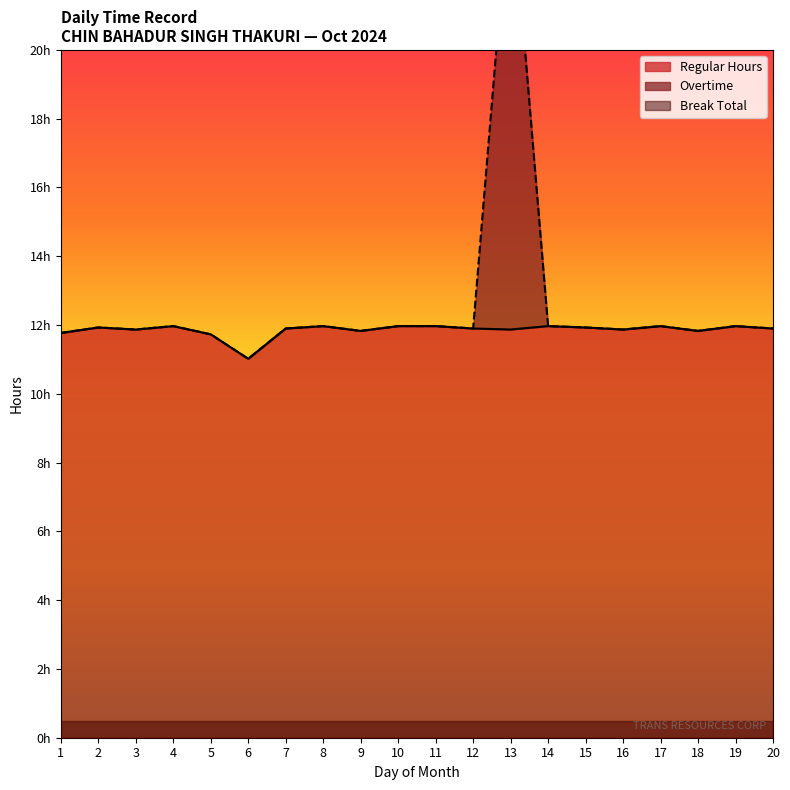

Rank the categories by Break Total value from lowest to highest.

1, 2, 3, 4, 5, 6, 7, 8, 9, 10, 11, 12, 13, 14, 15, 16, 17, 18, 19, 20